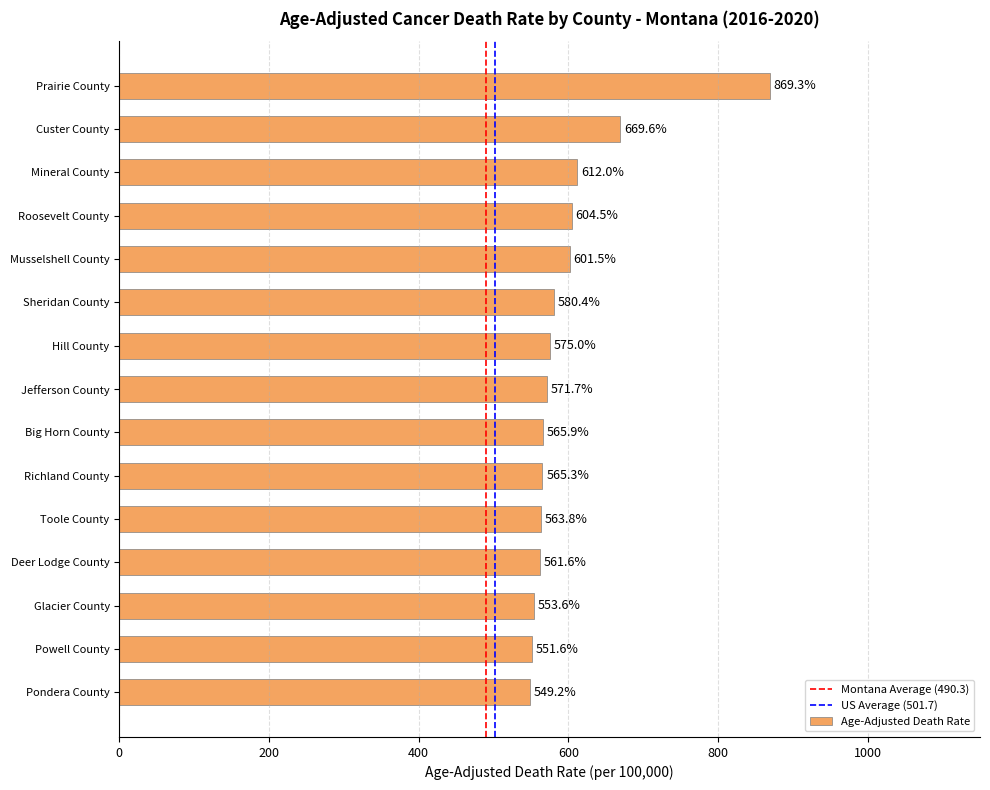

Which category has the highest value across all series?

Prairie County